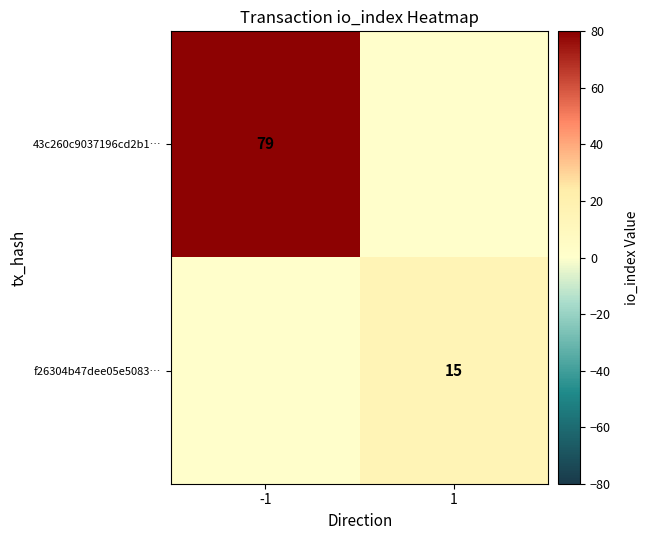

True or false: f26304b47dee05e5083… has a value of 20 at 1.

False